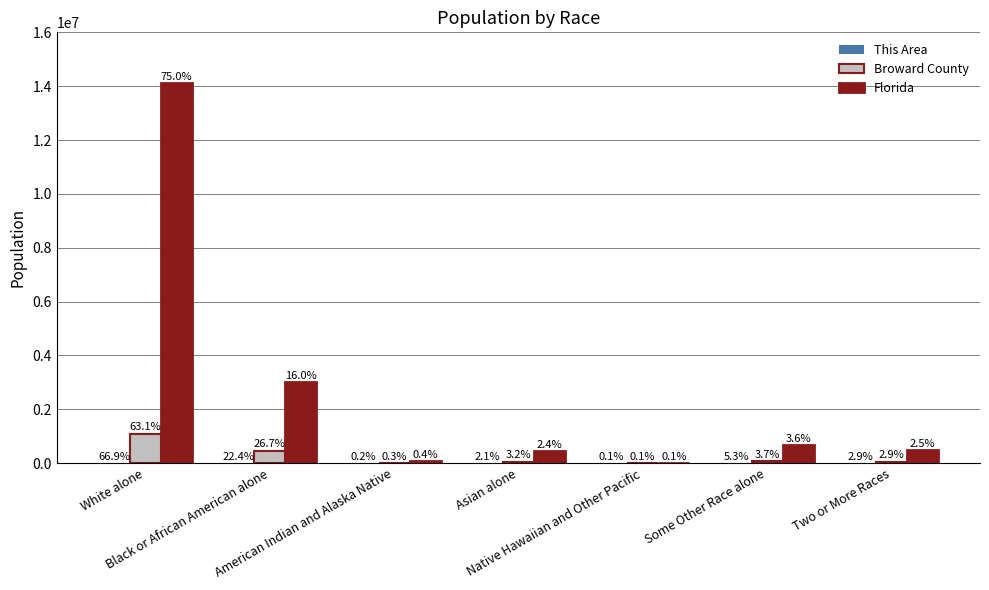

Are the bars grouped side by side (vs. stacked)?

Yes